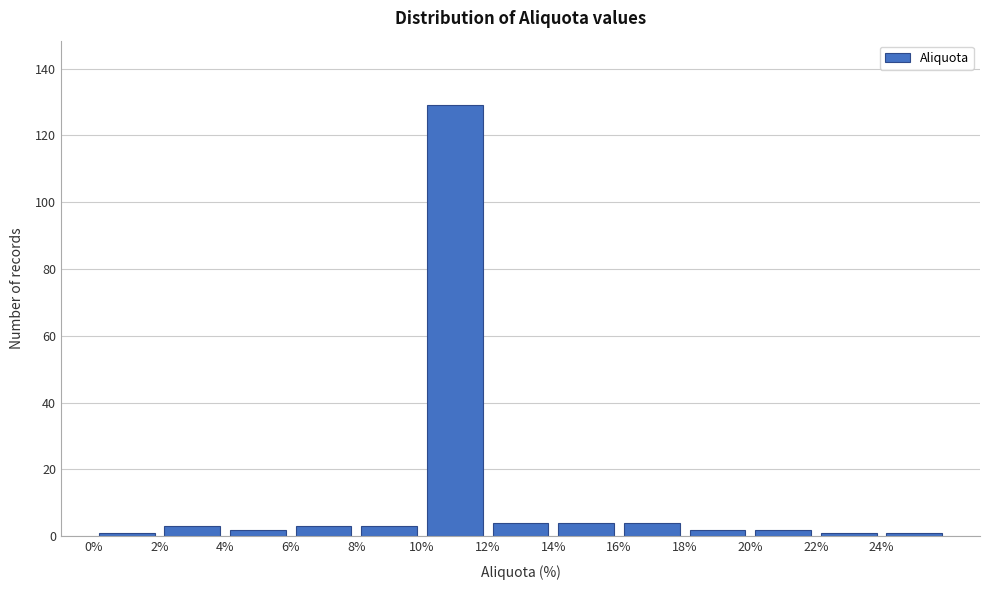

Which range on the x-axis has the tallest bar?

10 to 12